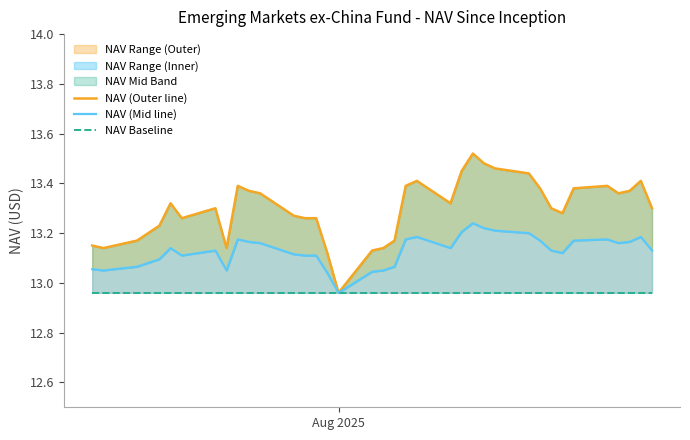

Rank the series by their maximum value, from highest to lowest.

NAV (Outer line), NAV (Mid line), NAV Baseline